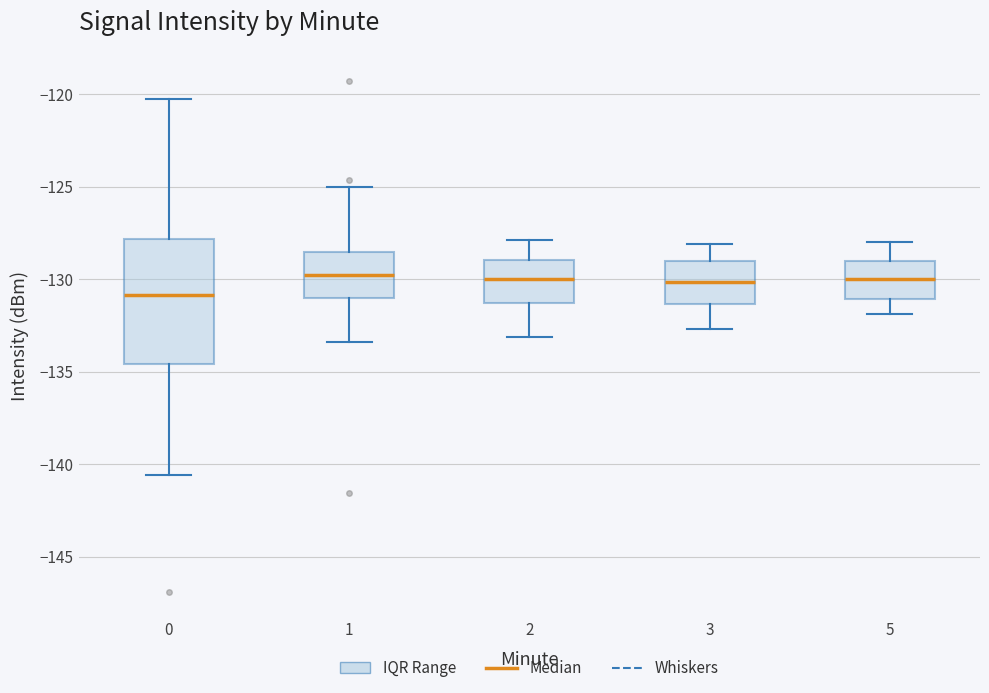

Reading left to right, read every box against the y-axis: the position of its median line, the range the box covers, and the ends of its whiskers. The values are not printed on the chart, so give them approximately, as read against the axis.

0: median -131.0, box -134.5 to -128.0, whiskers -140.5 to -120.0
1: median -130.0, box -131.0 to -128.5, whiskers -133.5 to -125.0
2: median -130.0, box -131.5 to -129.0, whiskers -133.0 to -128.0
3: median -130.0, box -131.5 to -129.0, whiskers -132.5 to -128.0
5: median -130.0, box -131.0 to -129.0, whiskers -132.0 to -128.0